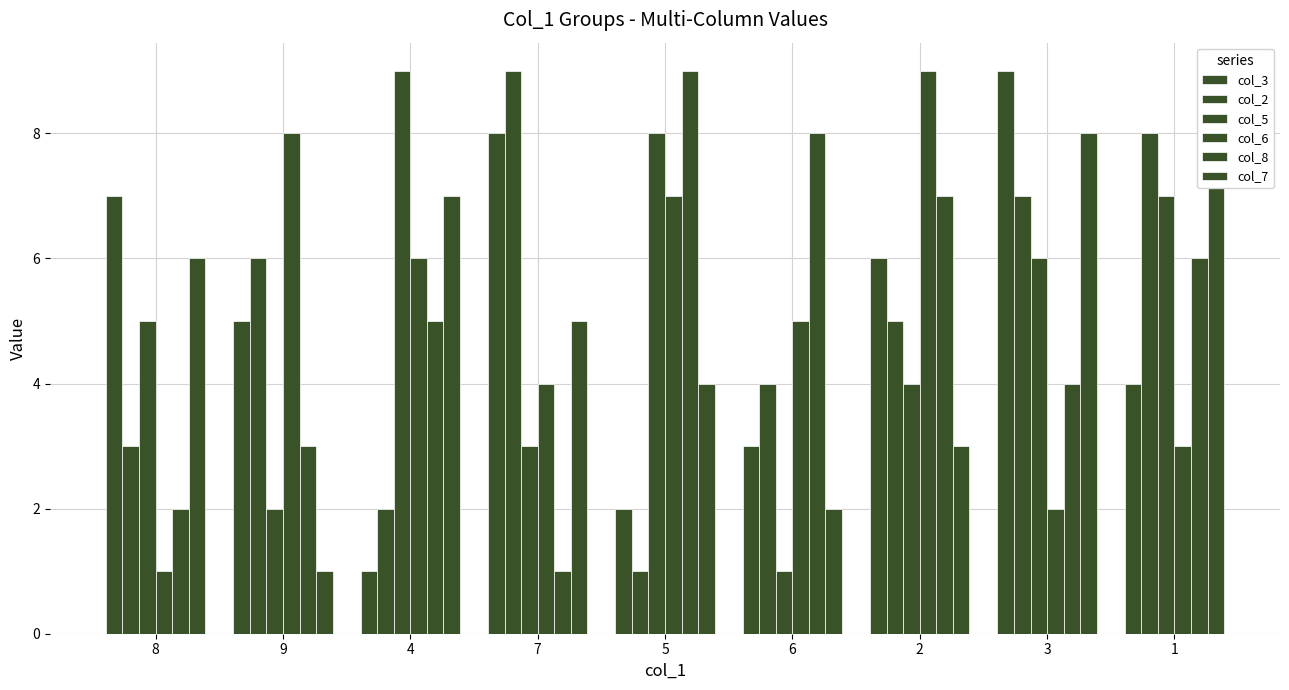

Where is col_7 nearest to the value 5?

7